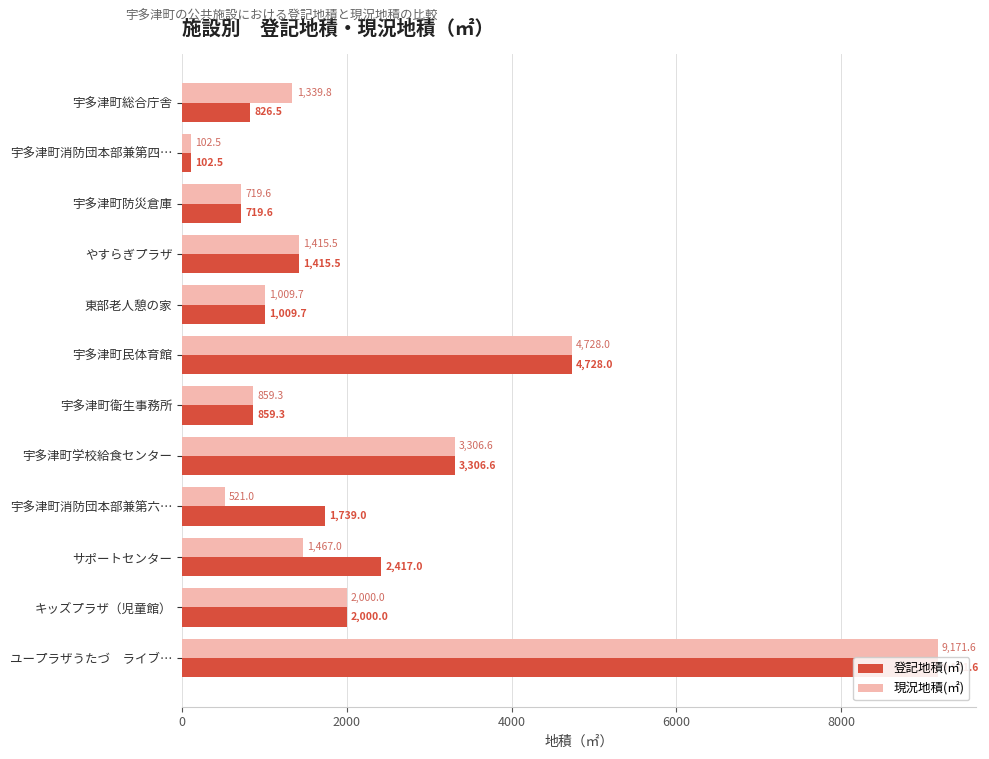

What is the smallest value displayed?

102.5